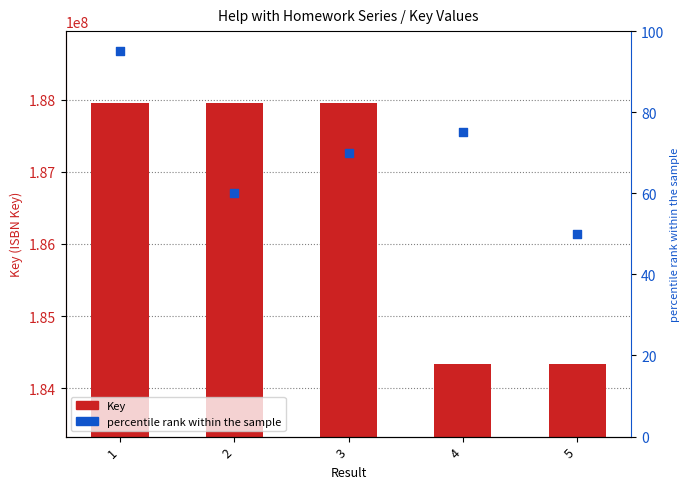

Which series has the largest total across all categories?

Key